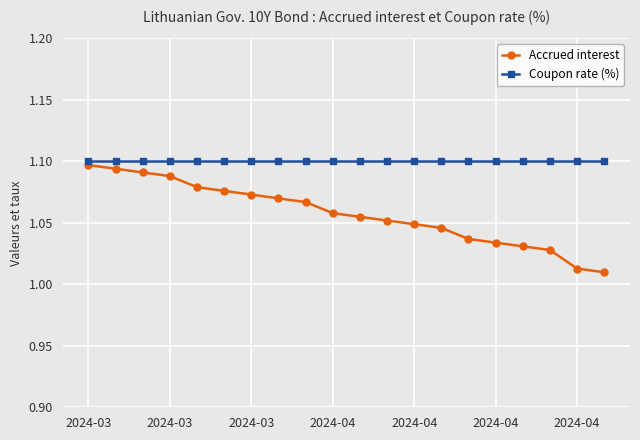

Does the chart have visible grid lines?

Yes